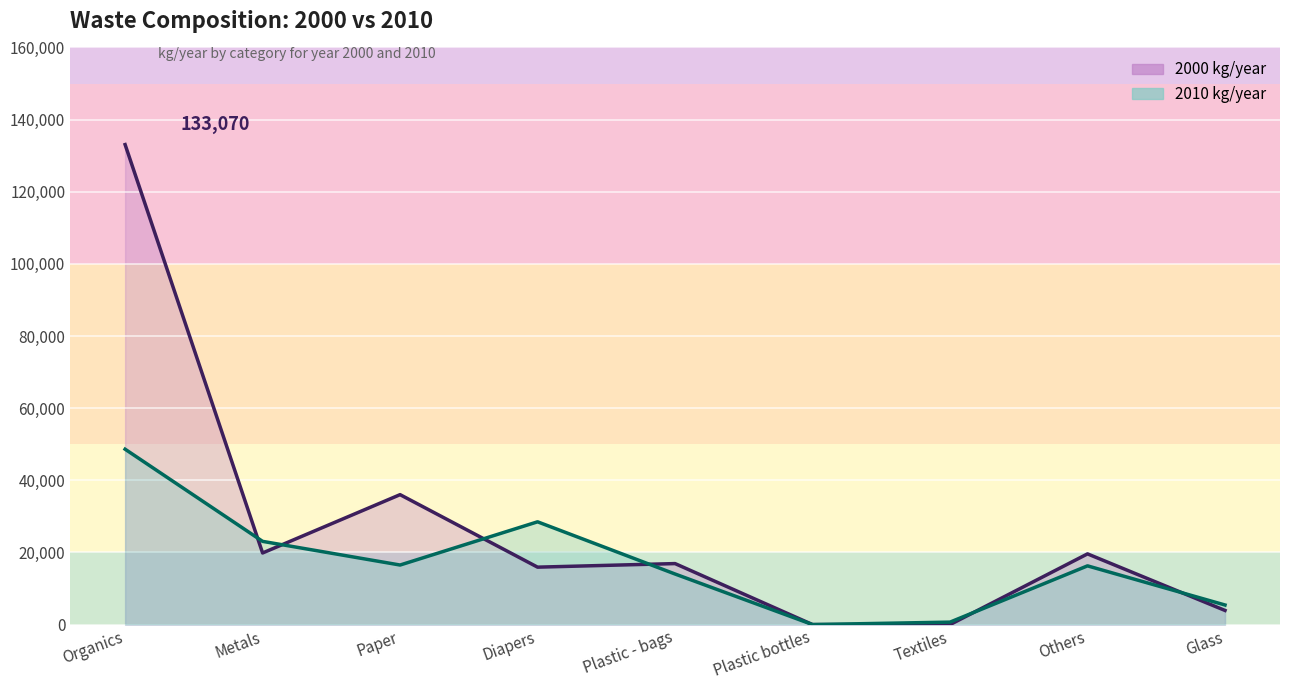

How many lines are shown in the chart?

2